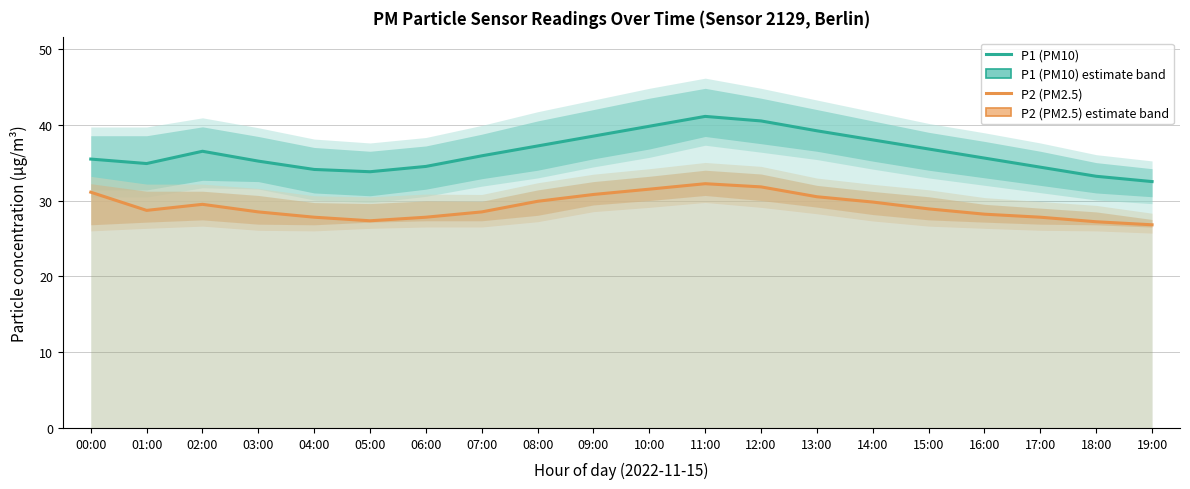

What is the smallest value displayed?

26.8